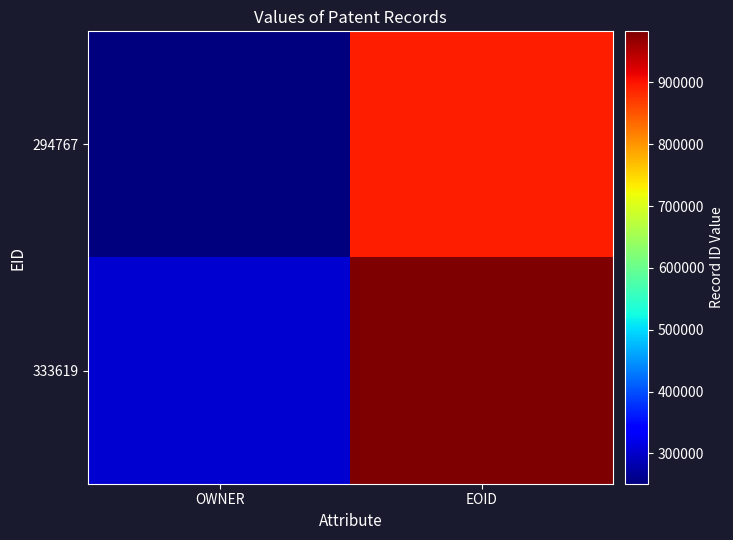

Between OWNER and EOID, which is larger?

EOID